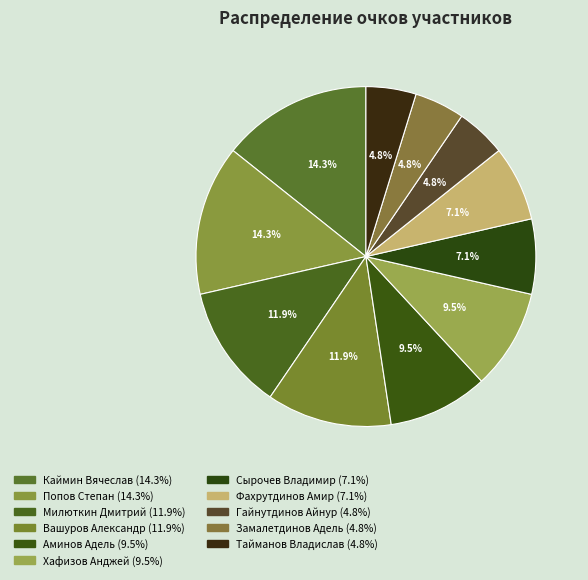

Count the number of slices in the pie.

11